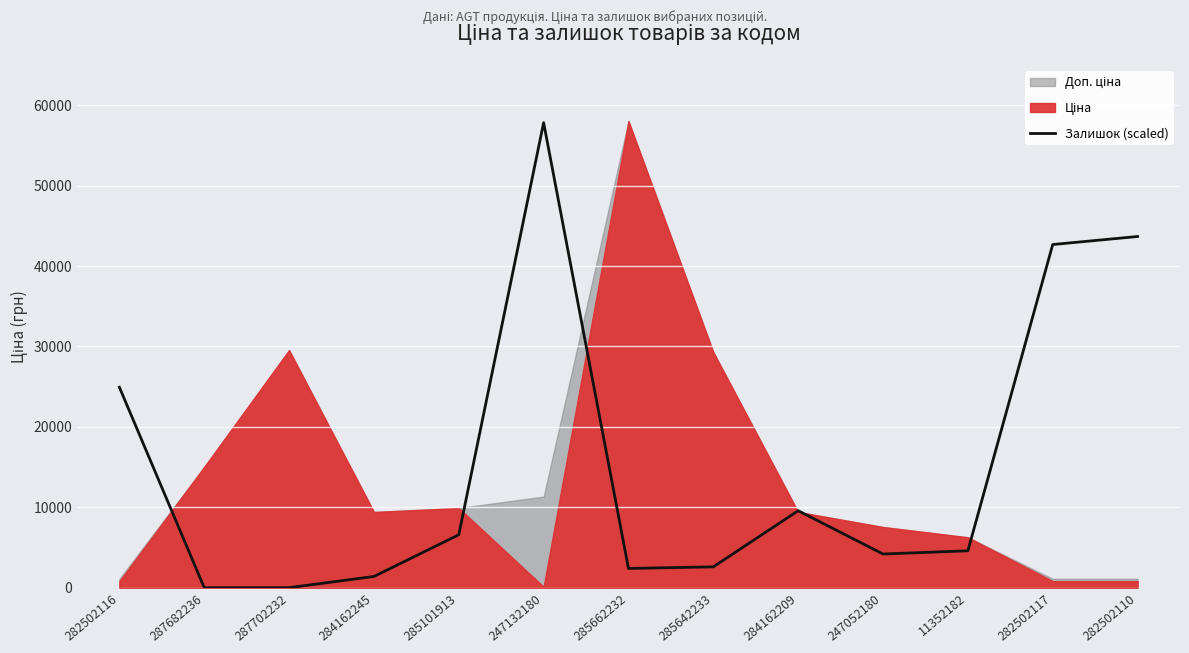

What is the sum of the values at 282502116 and 284162209?

34503.1